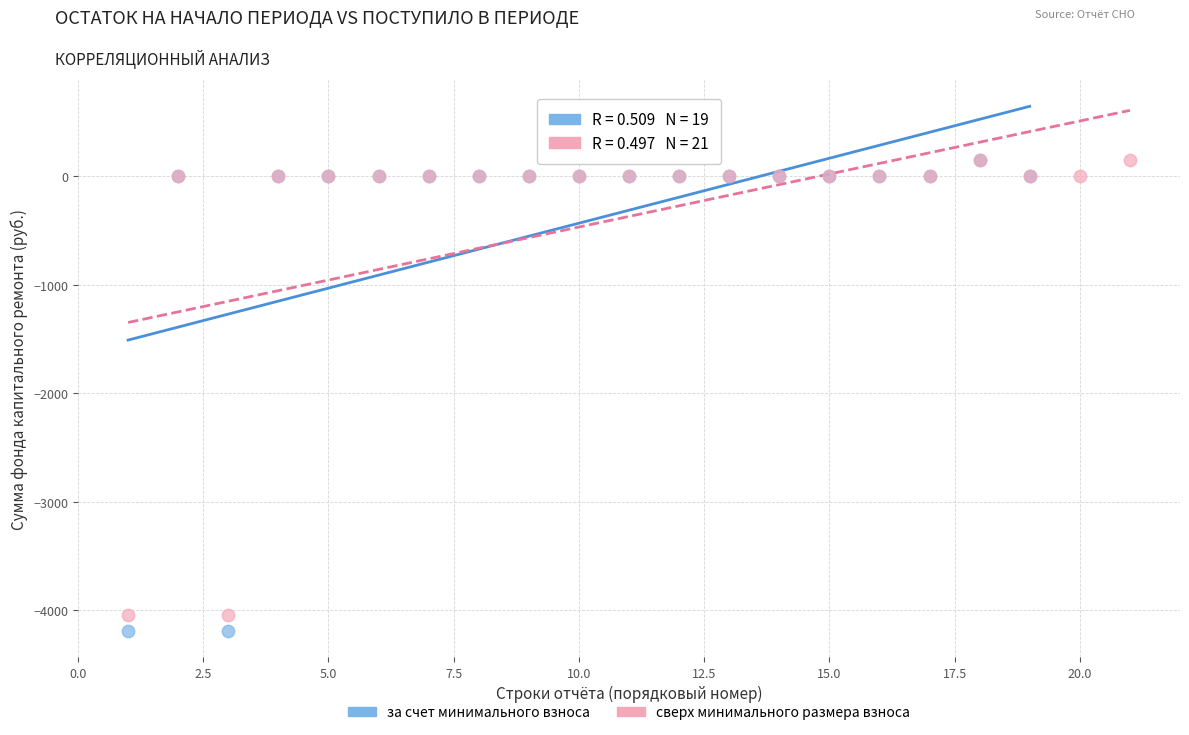

Which series has the largest Y range (max minus min)?

за счет минимального взноса